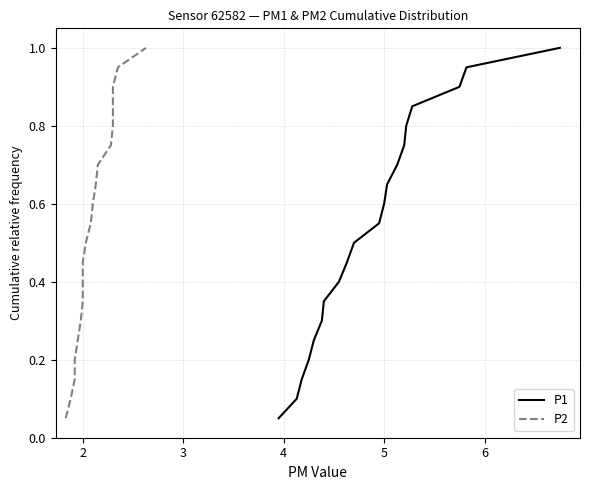

True or false: P2 and P1 cross at least once.

False